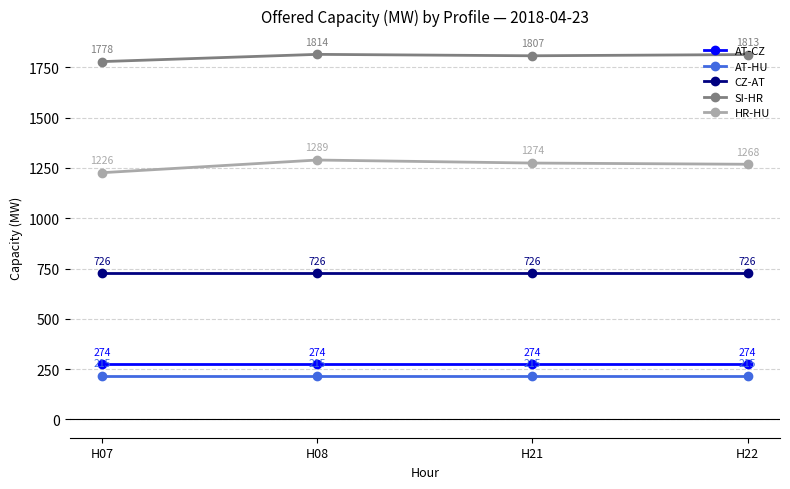

Which category has the highest value in the SI-HR series?

H08